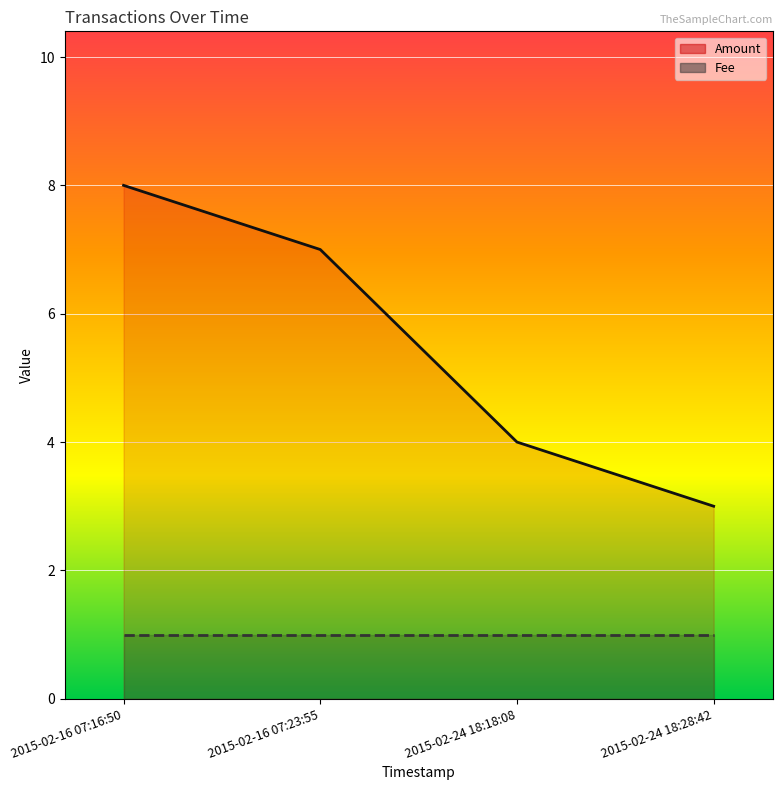

What is the value of the 1st point from the left?

8